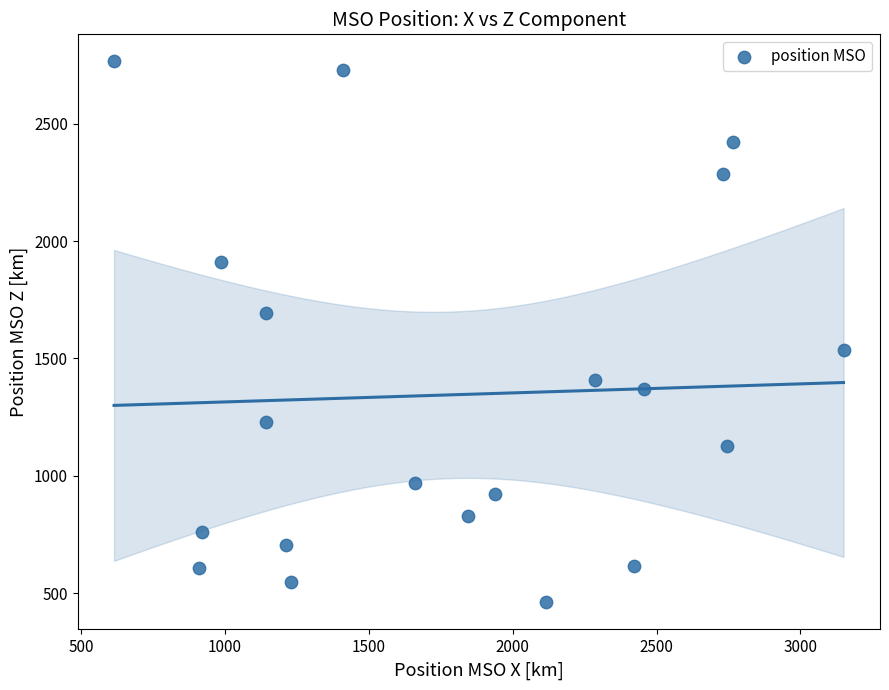

What is the range of Y values (max minus min)?

2304.7